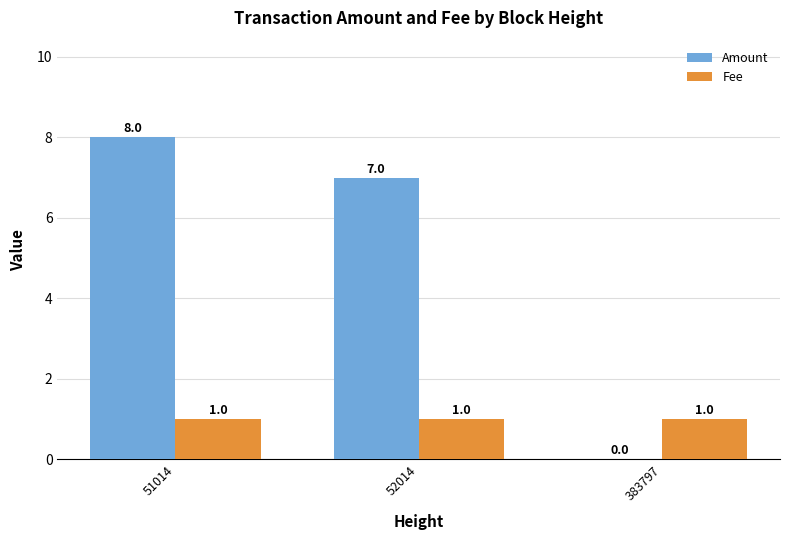

What is the greatest value displayed?

8